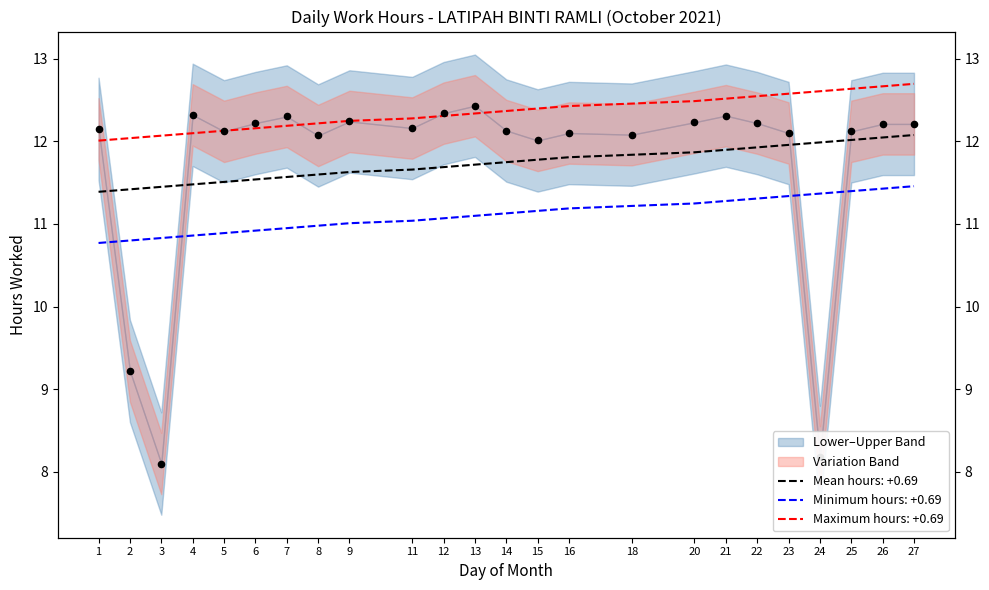

Which has a higher value, 1 or 14?

1